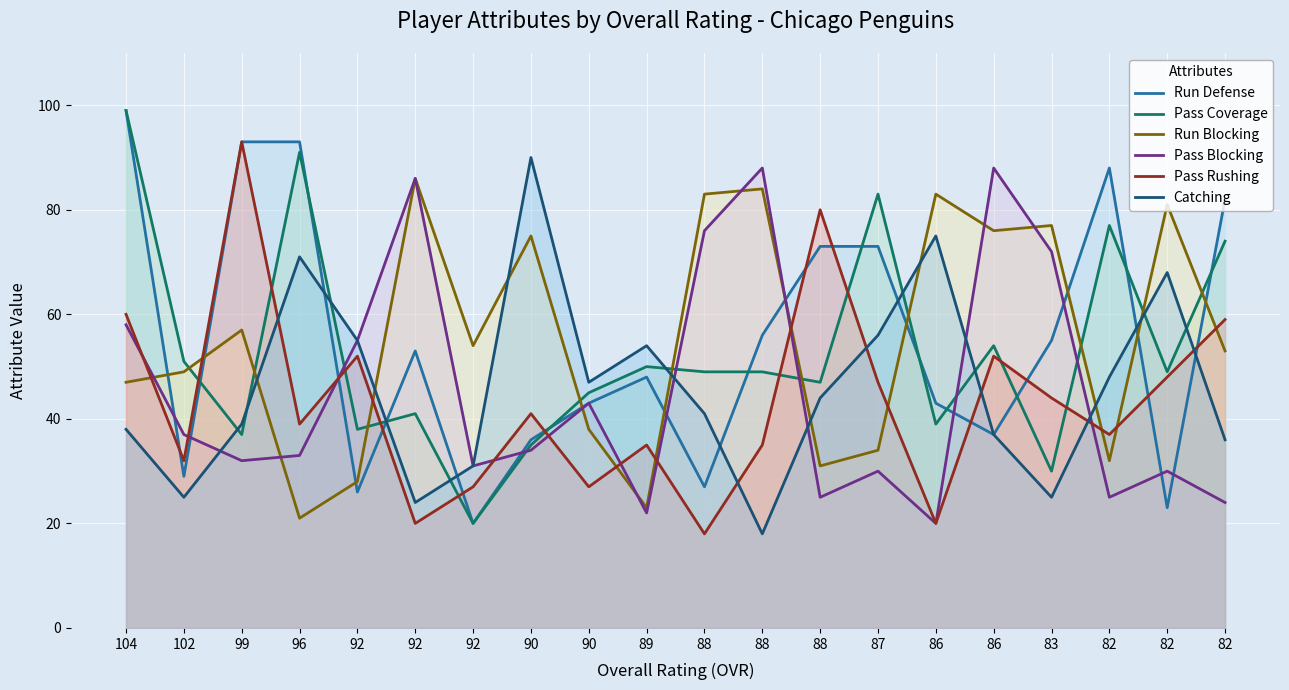

Which series changed the most between 88 and 87?

Run Blocking